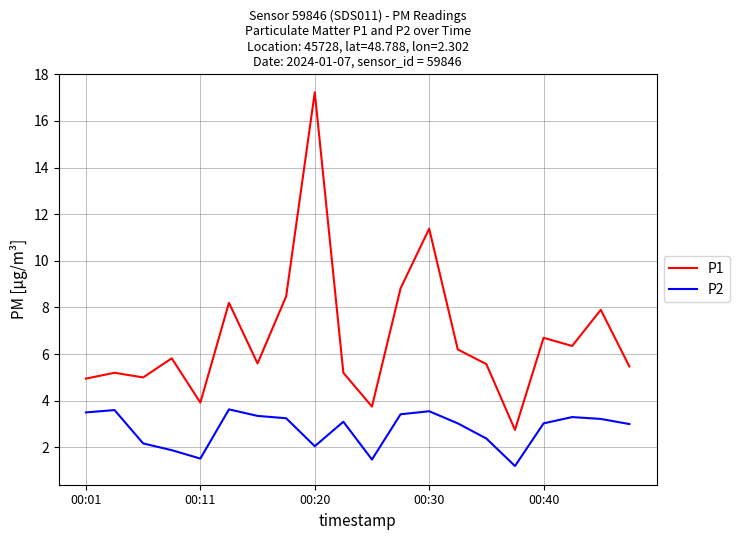

Which series has the largest total across all categories?

P1